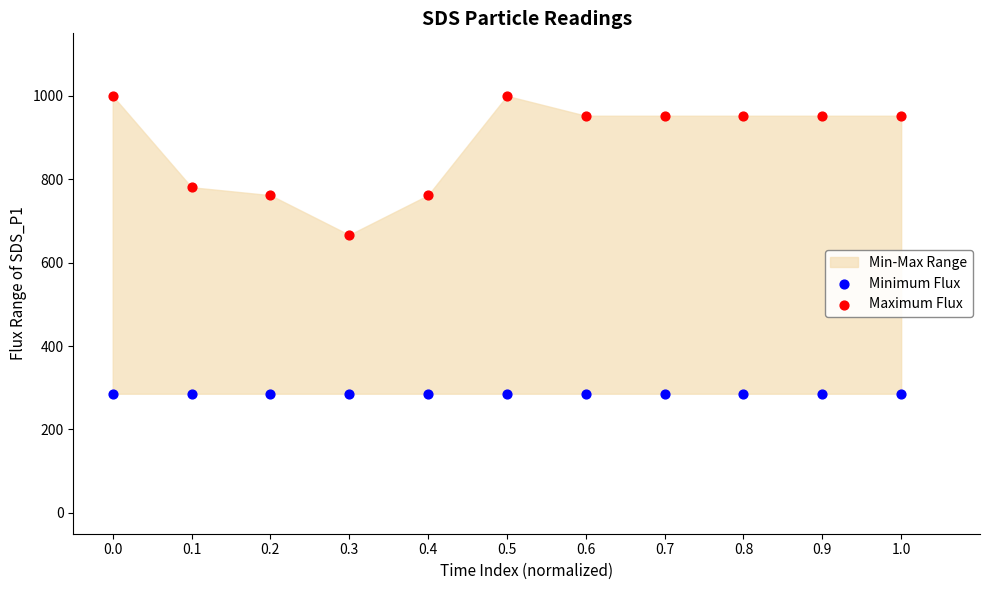

Which series contains the lowest Y value?

Minimum Flux